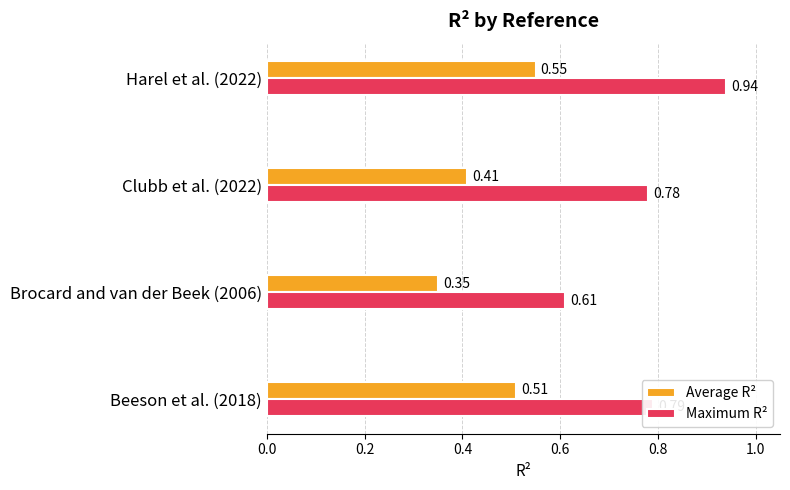

What is the sum of the Maximum R² values at Clubb et al. (2022) and Brocard and van der Beek (2006)?

1.4